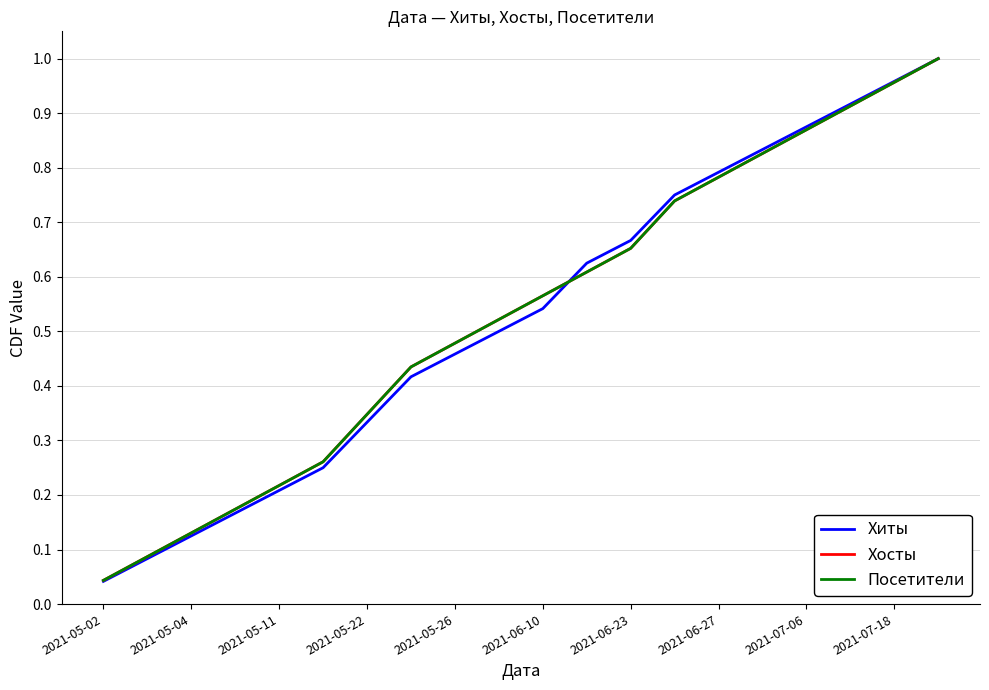

How many lines are shown in the chart?

3